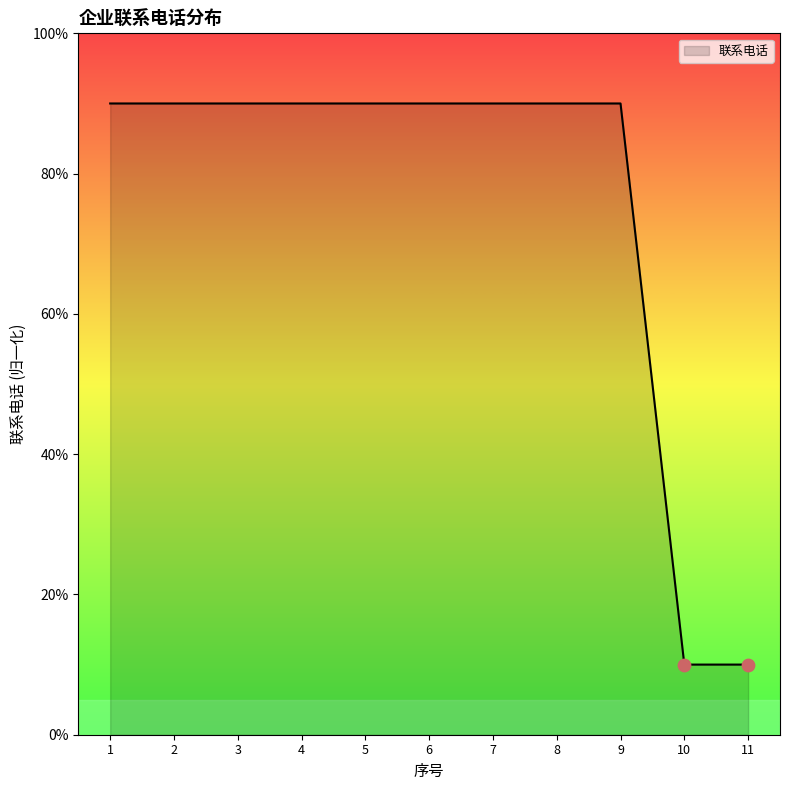

Approximately how many times larger is the value at 5 compared to 8?

1.0